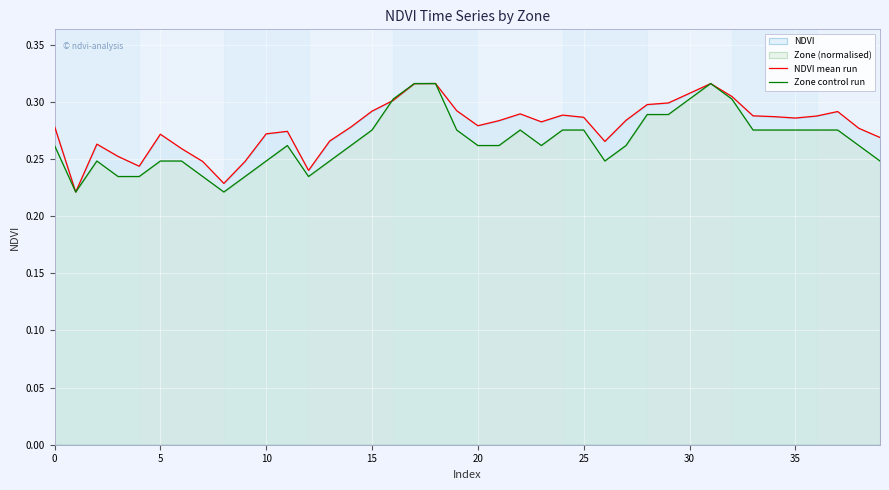

What is the sum of the NDVI mean run values at 34 and 27?

0.6